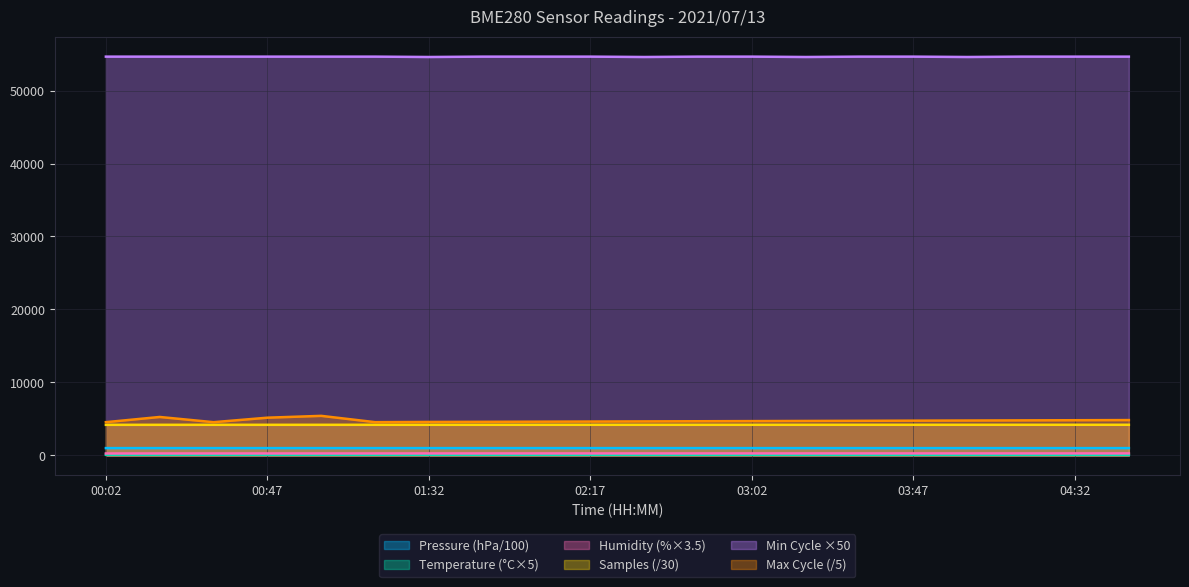

List the labels in order of Max_cycle value, largest first.

01:02, 00:17, 00:47, 04:47, 04:32, 04:17, 04:02, 03:47, 03:32, 03:17, 03:02, 02:47, 02:32, 02:17, 02:02, 01:47, 01:32, 01:17, 00:02, 00:32